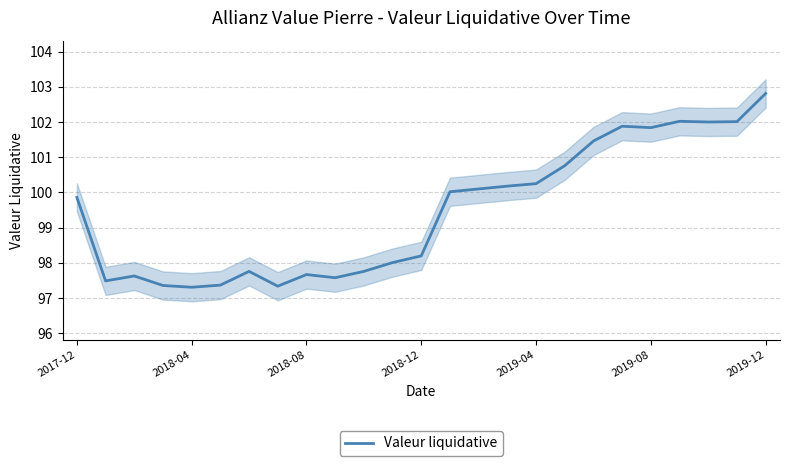

How many points are higher than both their immediate neighbors (excluding endpoints)?

5